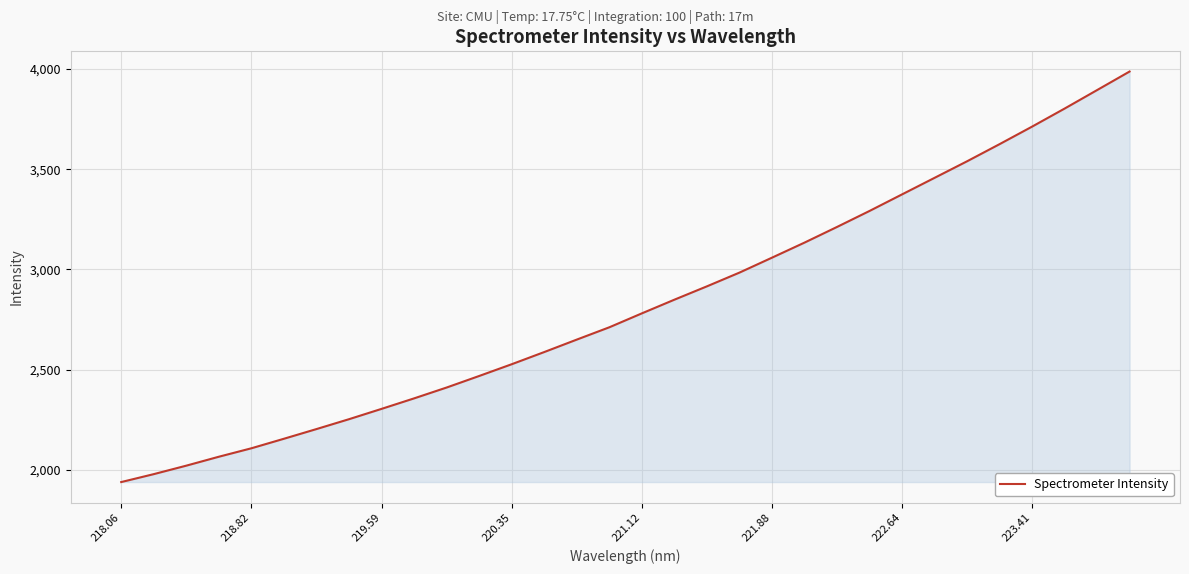

What is the minimum value shown in the chart?

1939.2